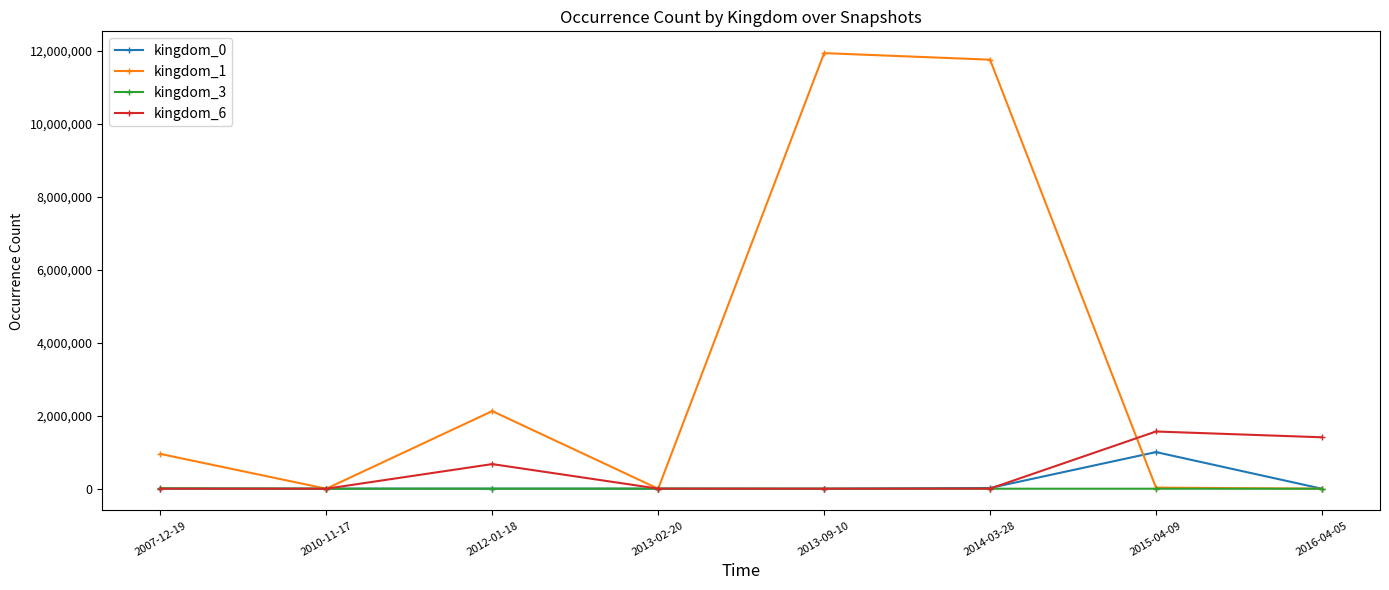

What is the label of the 1st point from the left?

2007-12-19